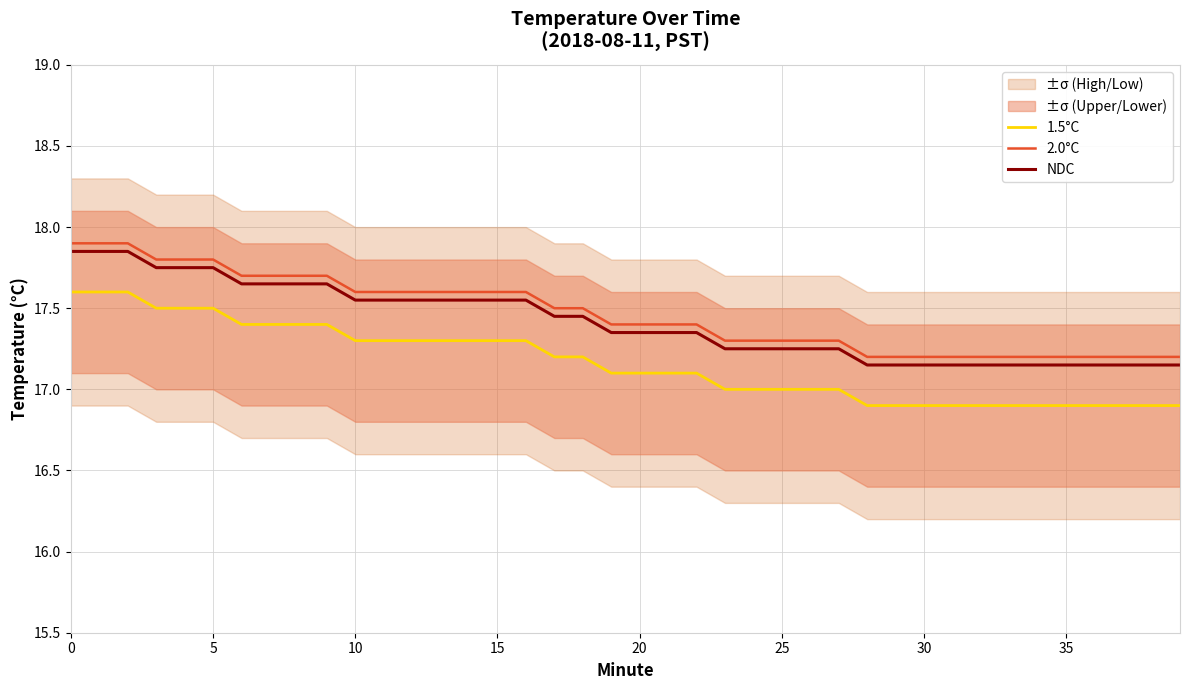

True or false: NDC has more than 0 interior local peaks.

False